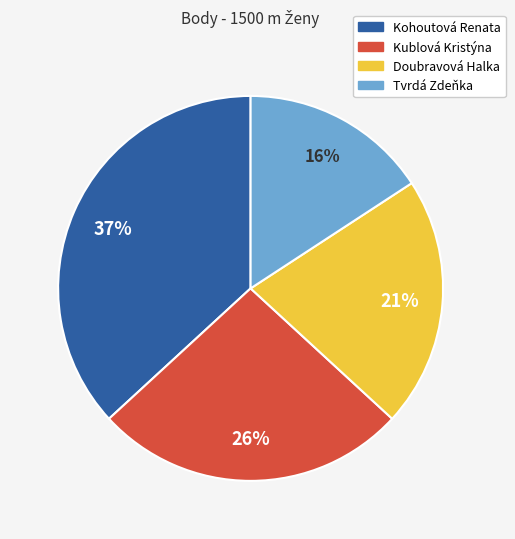

To the nearest percent, what is the difference between the largest and smallest slice percentages?

21%